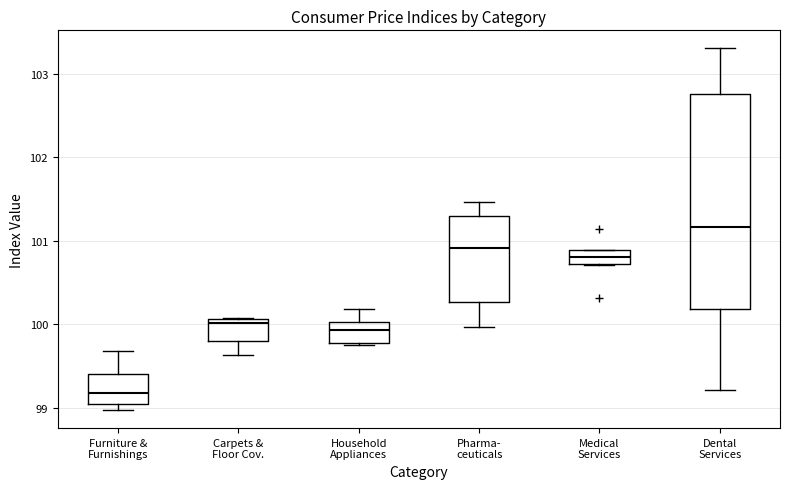

Reading left to right, read every box against the y-axis: the position of its median line, the range the box covers, and the ends of its whiskers. The values are not printed on the chart, so give them approximately, as read against the axis.

Furniture & Furnishings: median 99.2, box 99.0 to 99.4, whiskers 99.0 (just below the box's lower edge) to 99.7
Carpets & Floor Cov.: median 100.0, box 99.8 to 100.1, whiskers 99.6 to 100.1
Household Appliances: median 99.9, box 99.8 to 100.0, whiskers 99.7 to 100.2
Pharma- ceuticals: median 100.9, box 100.3 to 101.3, whiskers 100.0 to 101.5
Medical Services: median 100.8, box 100.7 to 100.9, whiskers 100.7 to 100.9
Dental Services: median 101.2, box 100.2 to 102.8, whiskers 99.2 to 103.3